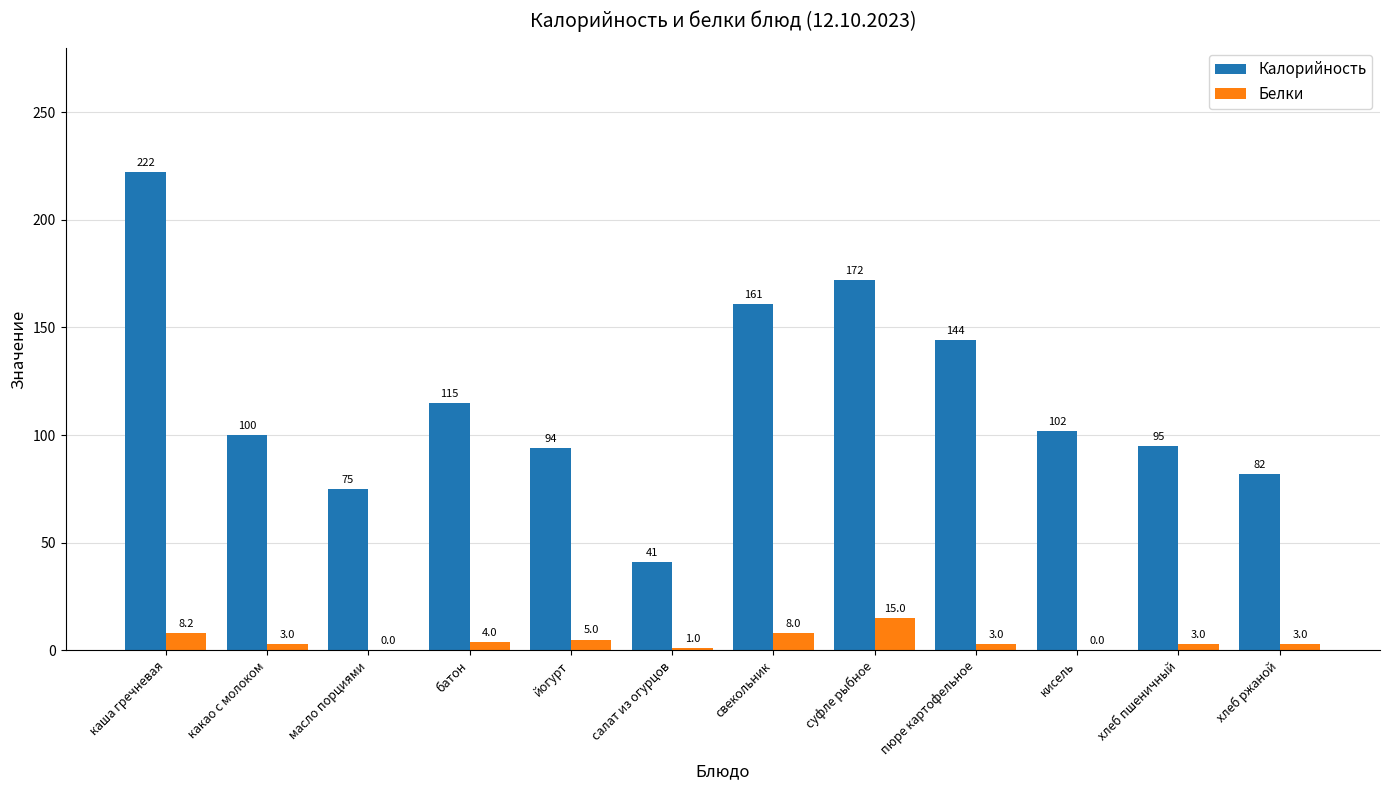

Which series has the largest total across all categories?

Калорийность